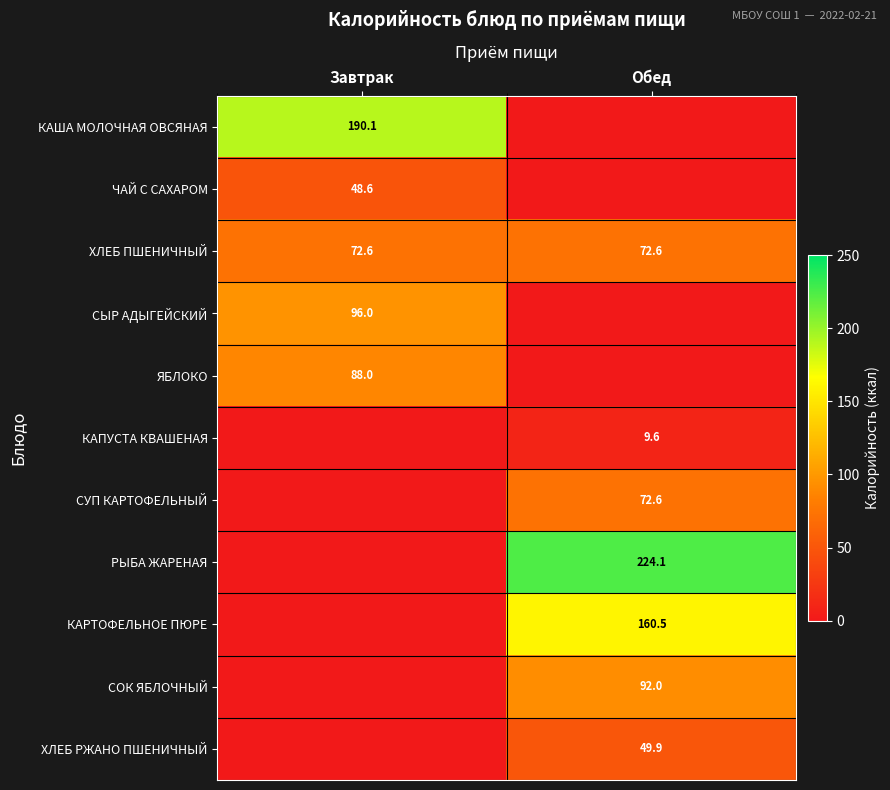

True or false: СОК ЯБЛОЧНЫЙ has a value of 37.1 at Обед.

False